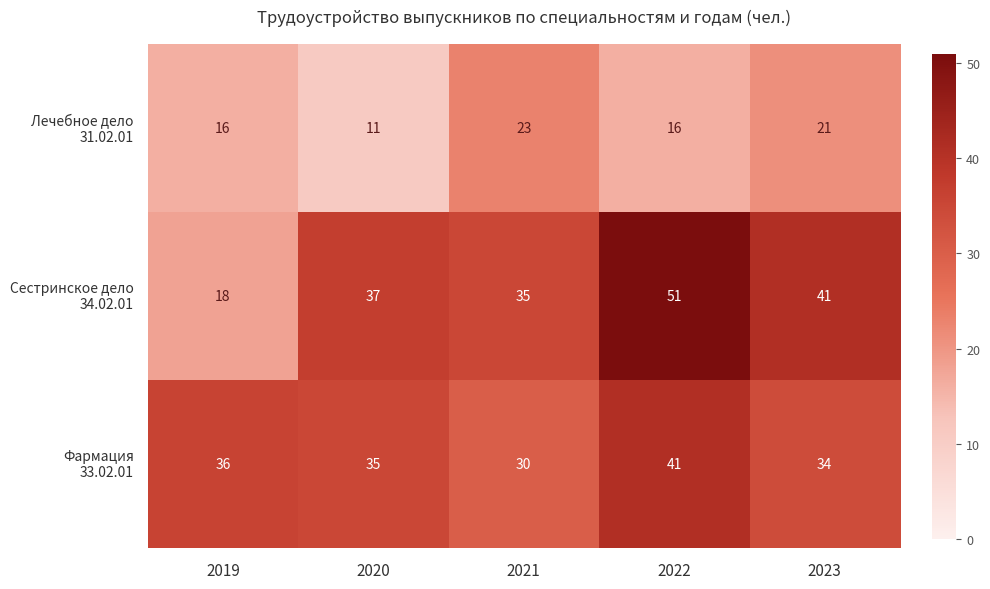

Which category has the lowest value across all series?

2020